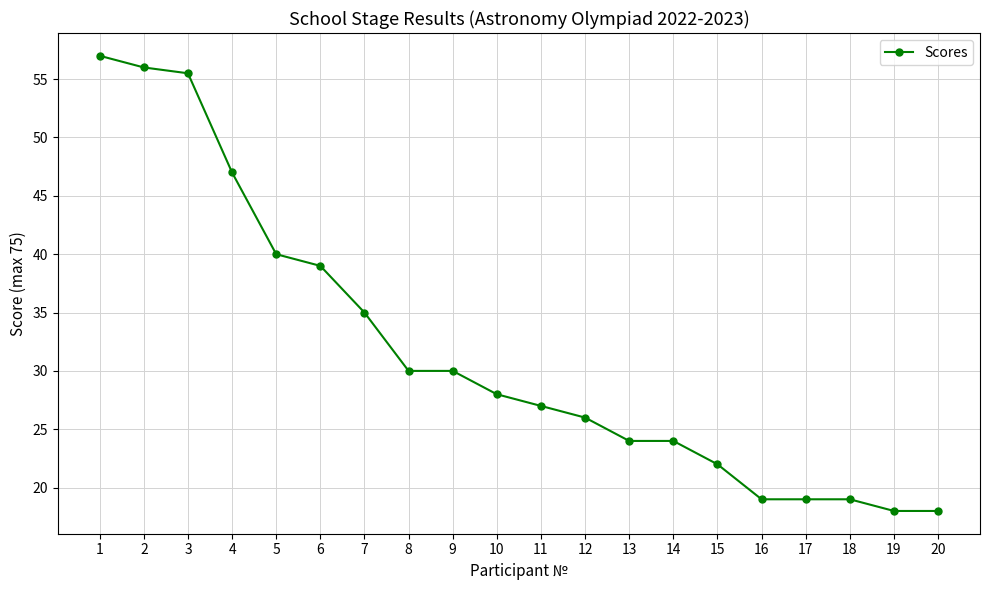

What is the change in value from 6 to 17?

-20.0